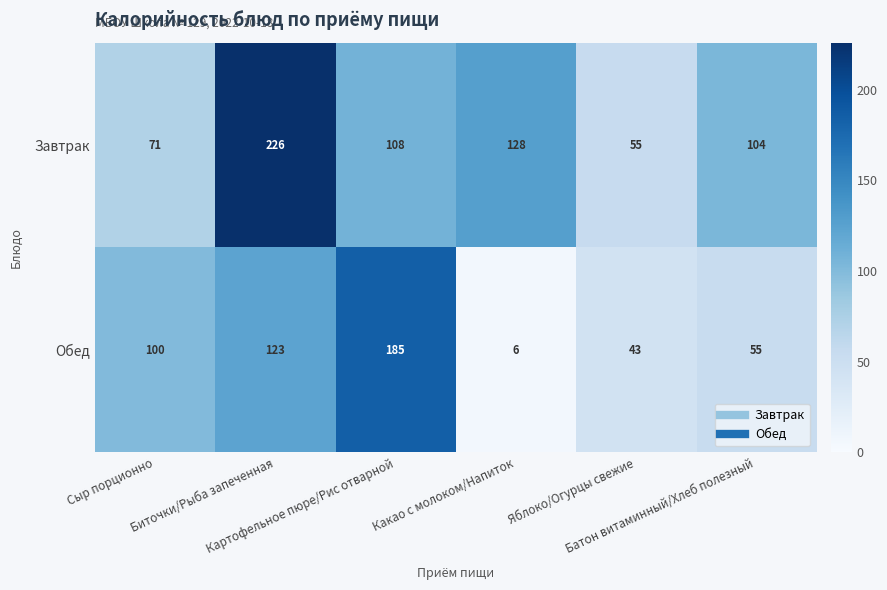

Rank the series by their maximum value, from highest to lowest.

Завтрак, Обед